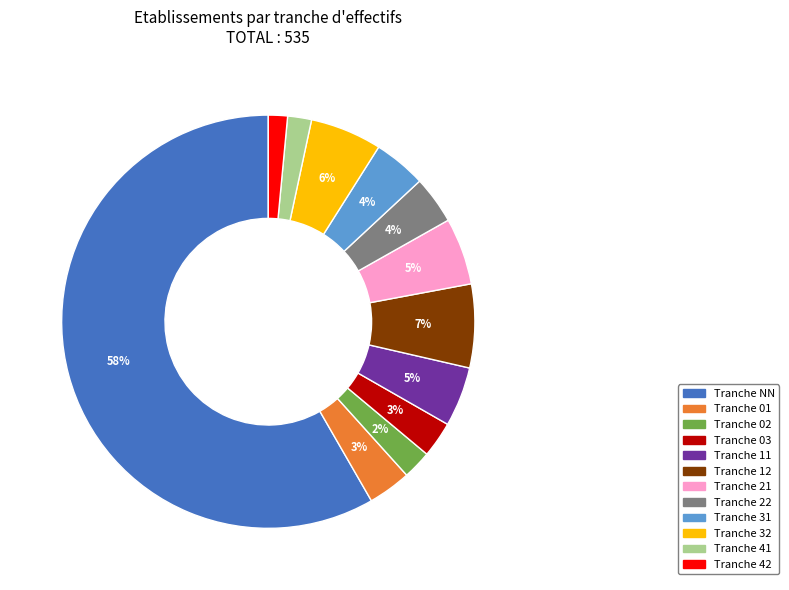

Does any single category account for the majority?

Yes